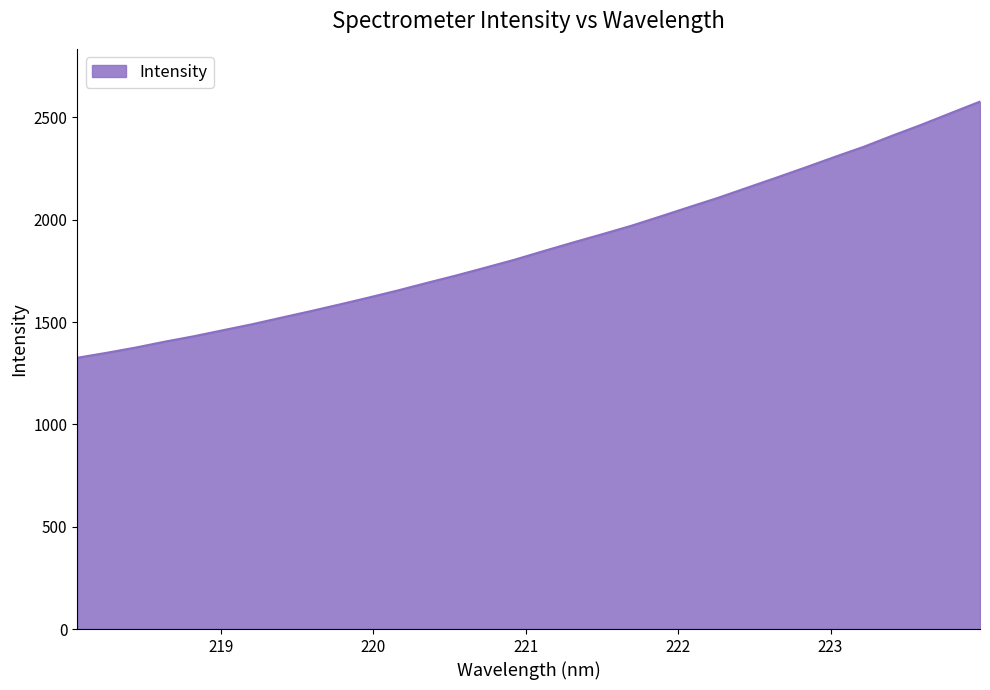

What is the difference between the maximum and minimum values?

1251.7